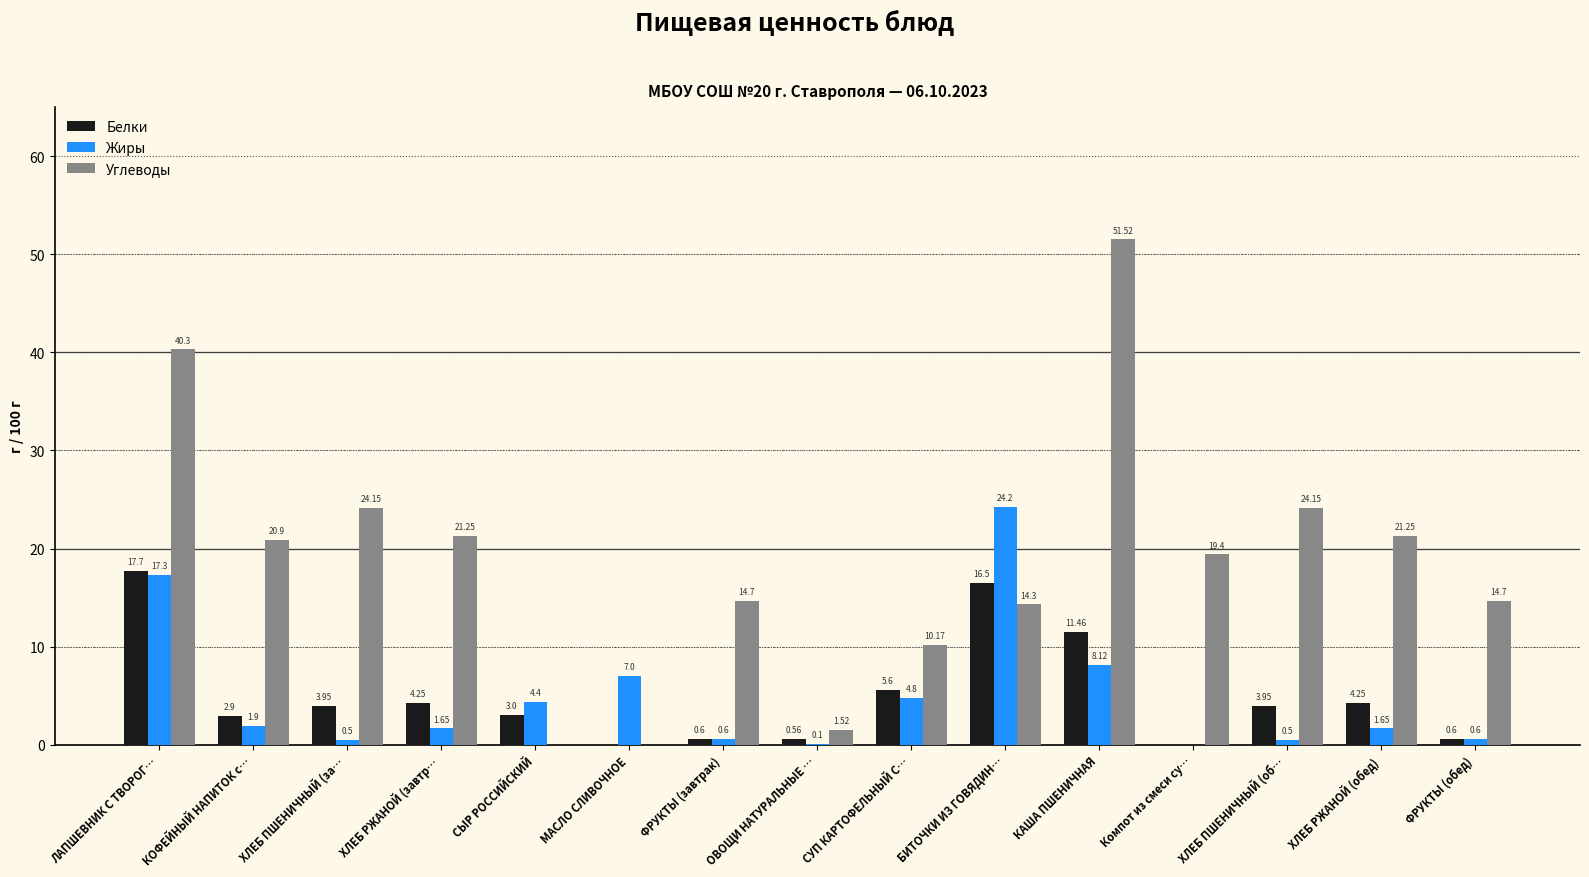

At which label does Жиры reach its peak?

БИТОЧКИ ИЗ ГОВЯДИН…